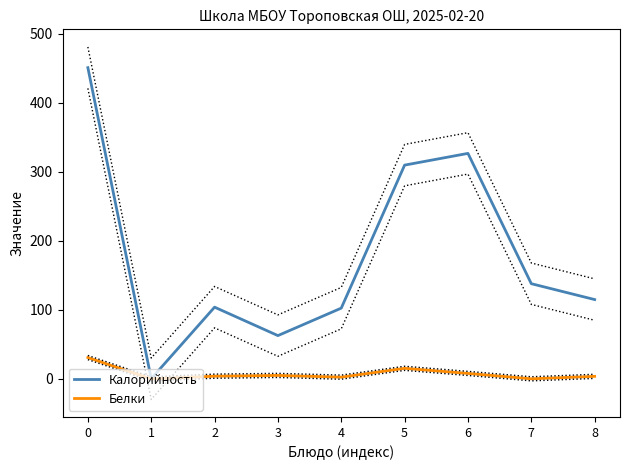

What is the difference between the highest and lowest values at 6?

318.8